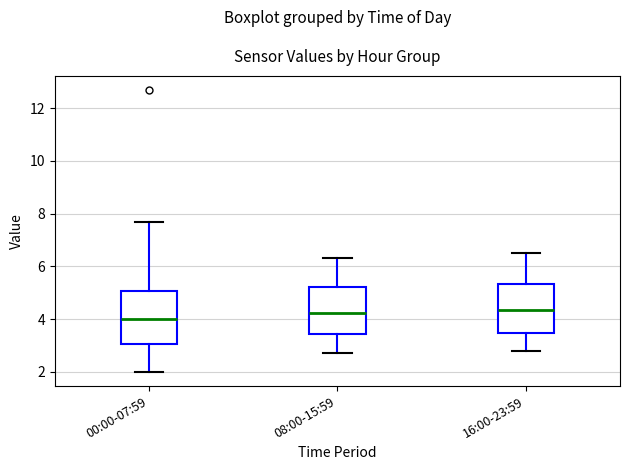

Where does the median line of the box for 16:00-23:59 sit on the y-axis? The values are not printed on the chart, so give them approximately, as read against the axis.

4.4